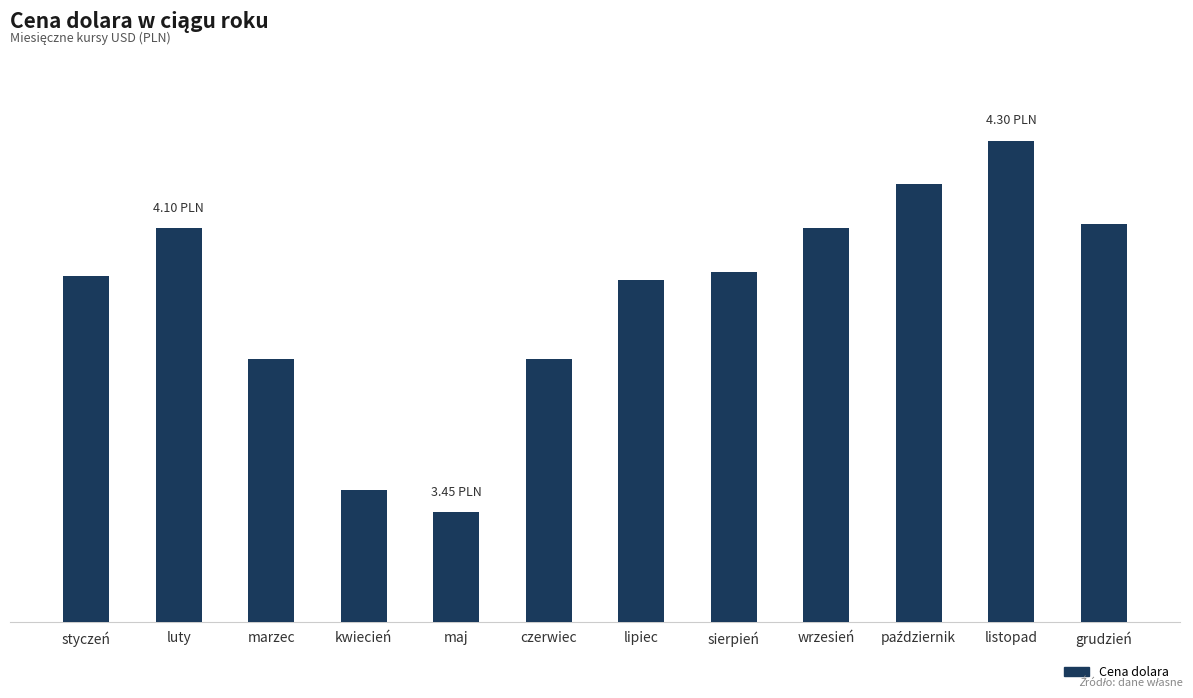

Does the chart contain any negative values?

No